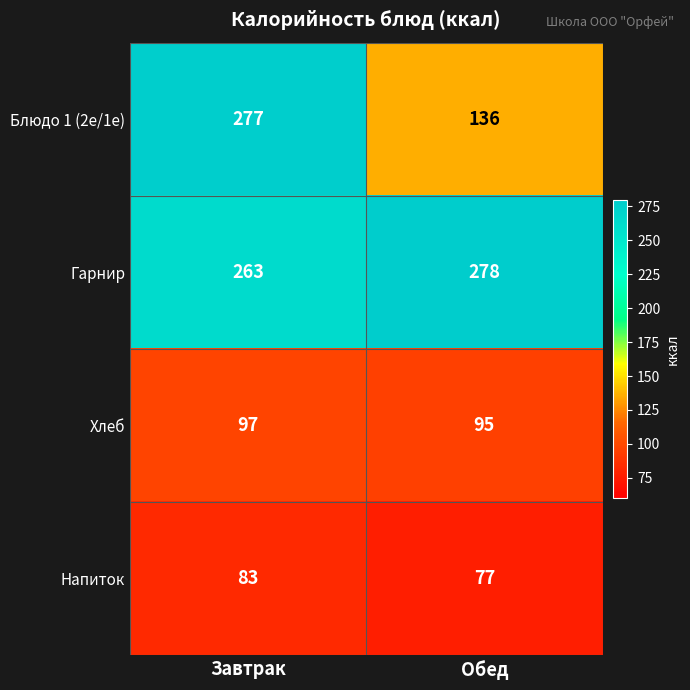

What value does the Напиток series have at Обед?

77